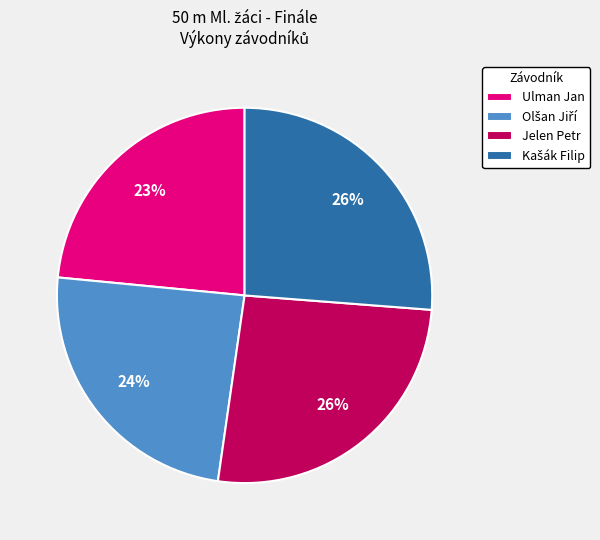

Which category has the smallest portion of the pie?

Ulman Jan